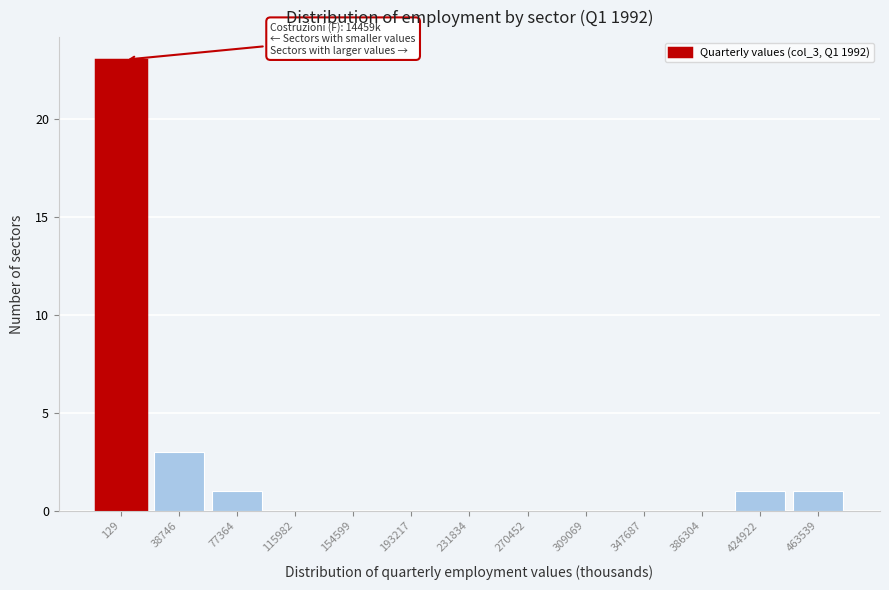

Reading left to right, what are all the values shown in this chart?

129=23	38746=3	77364=1	115982=0	154599=0	193217=0	231834=0	270452=0	309069=0	347687=0	386304=0	424922=1	463539=1